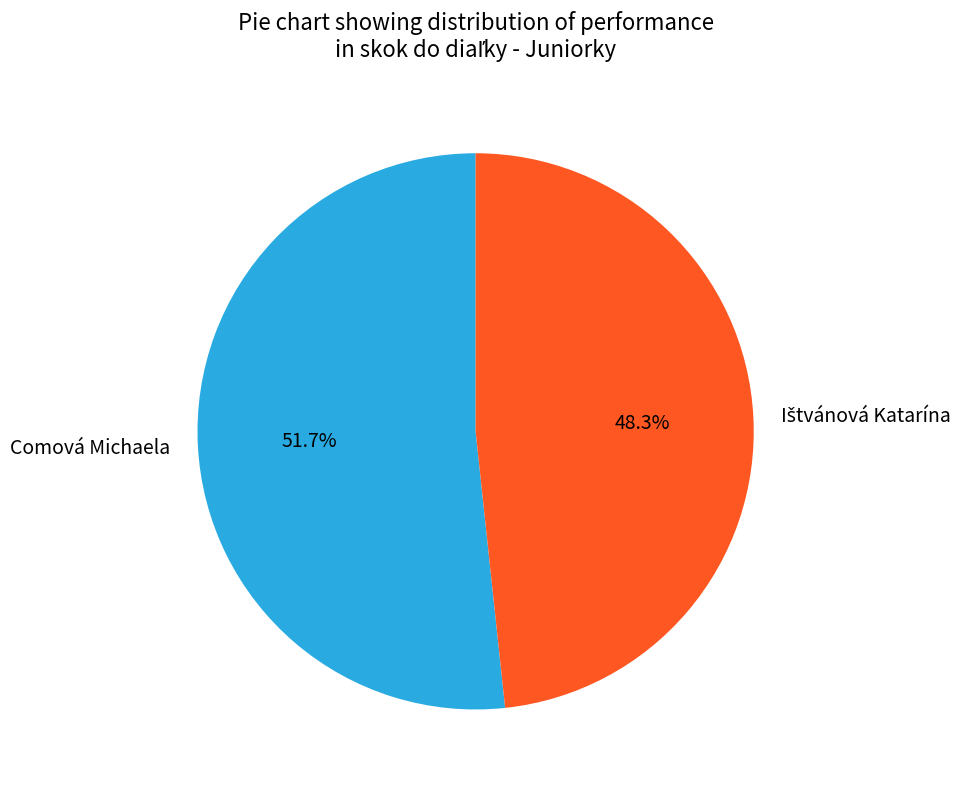

Which category has the biggest portion of the pie?

Comová Michaela